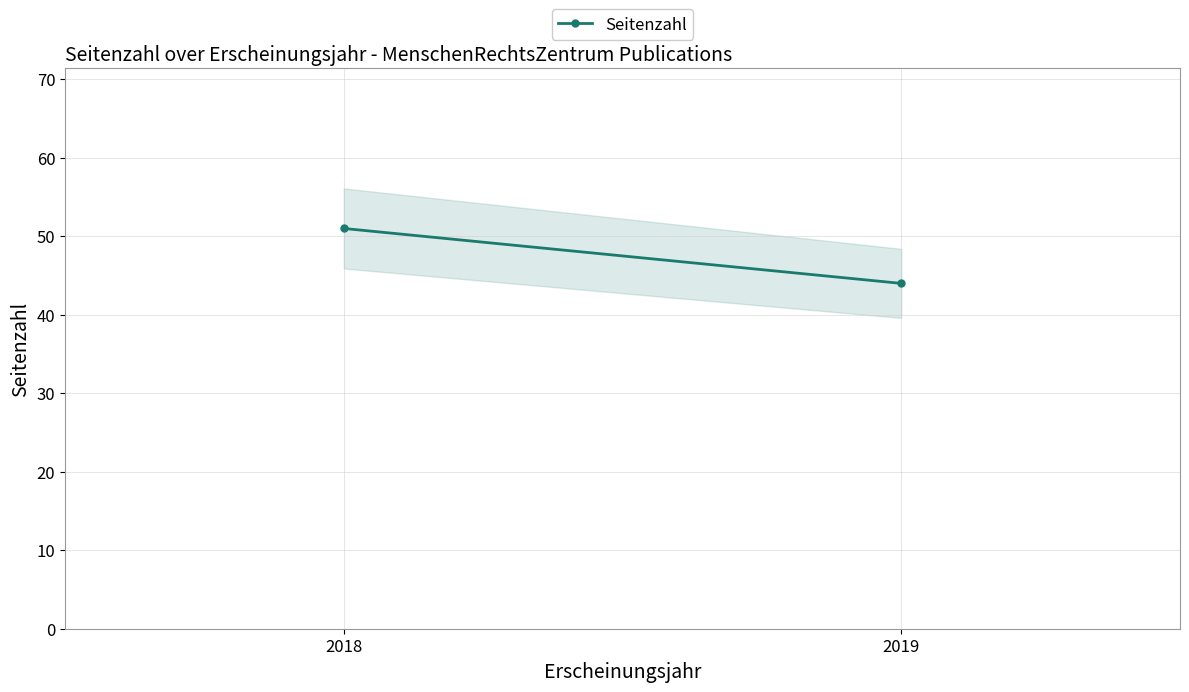

What is the sum of the values at 2018 and 2019?

95